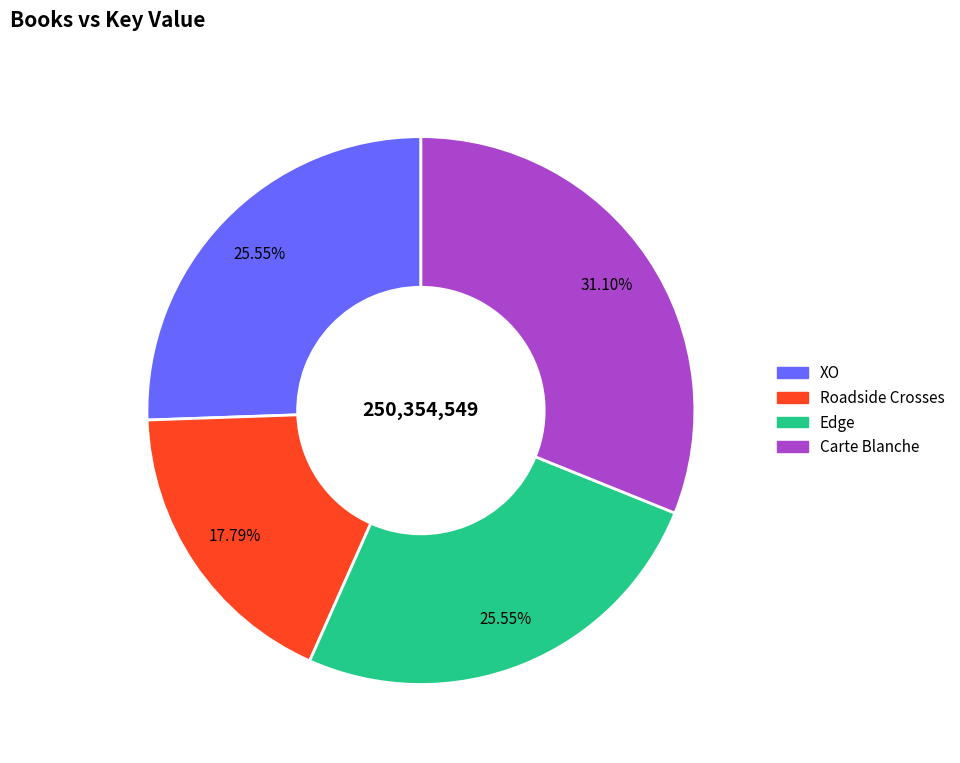

Is there any slice that represents more than half of the pie?

No